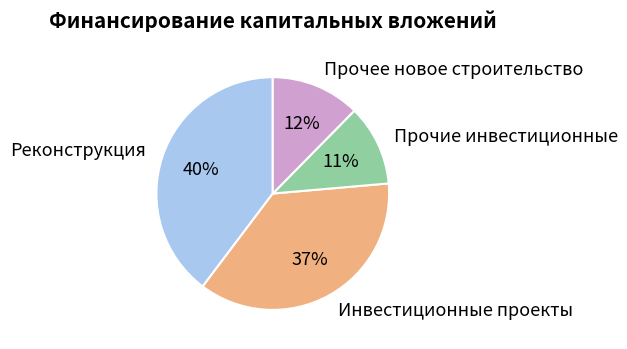

The Прочее новое строительство slice represents 2% of the pie. True or false?

False